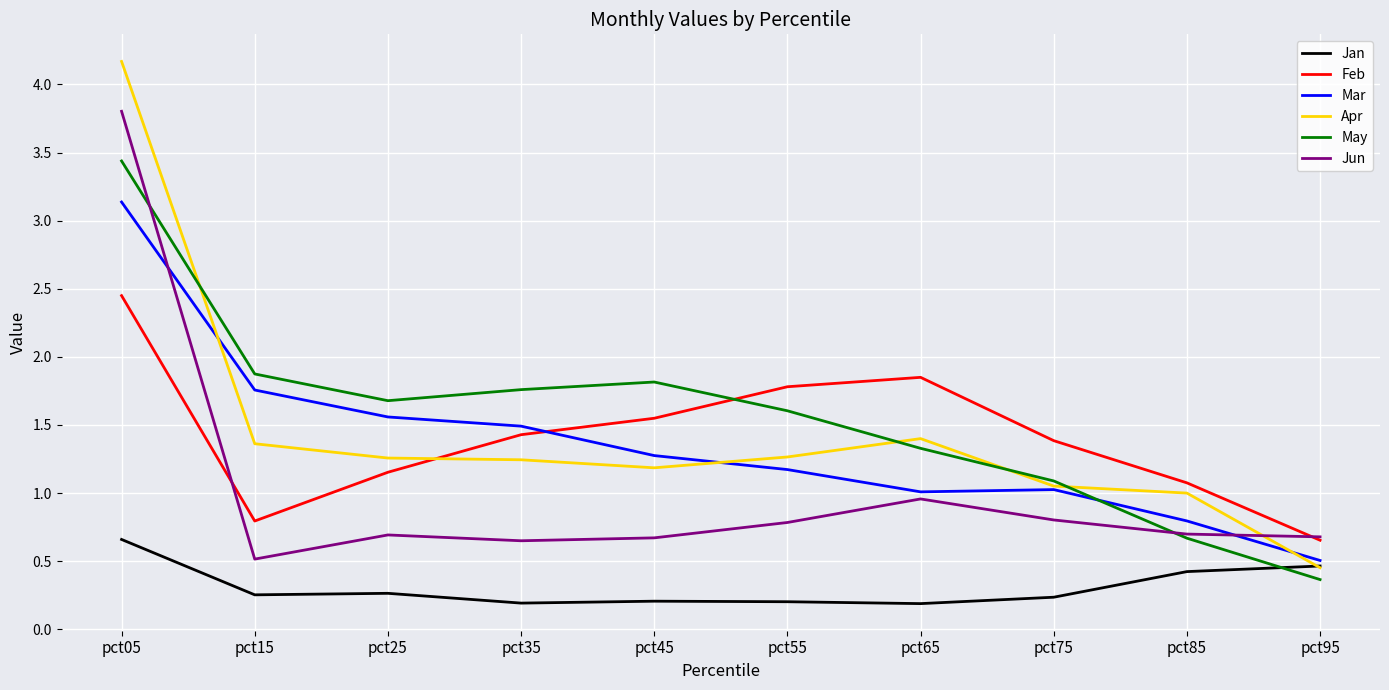

Between pct05 and pct85, which series saw the biggest shift?

Apr